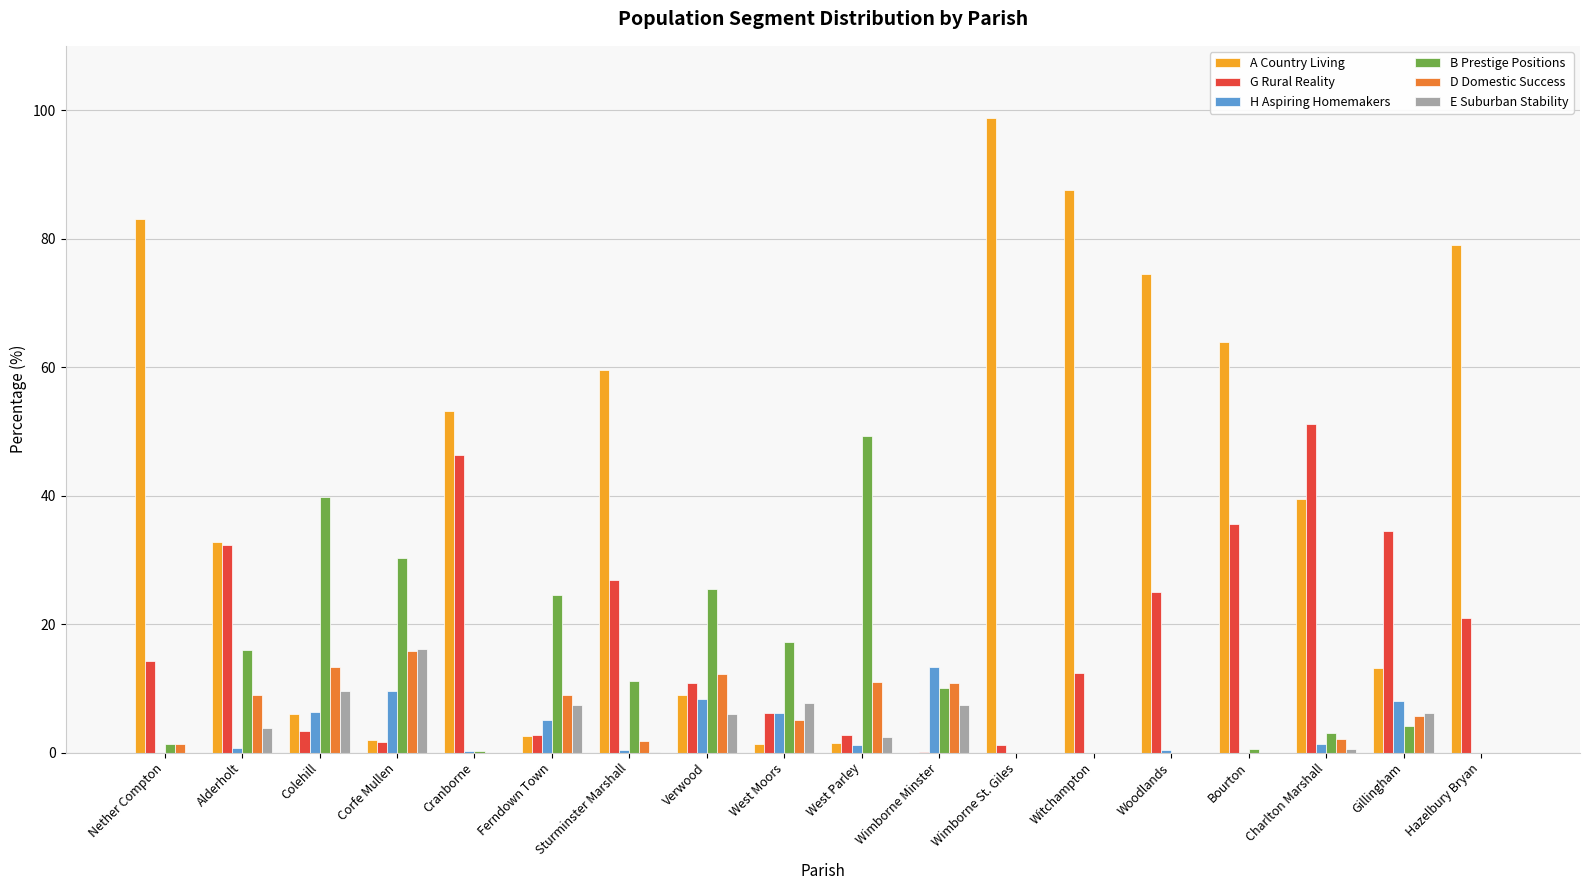

How many values in the E Suburban Stability series exceed 2?

9